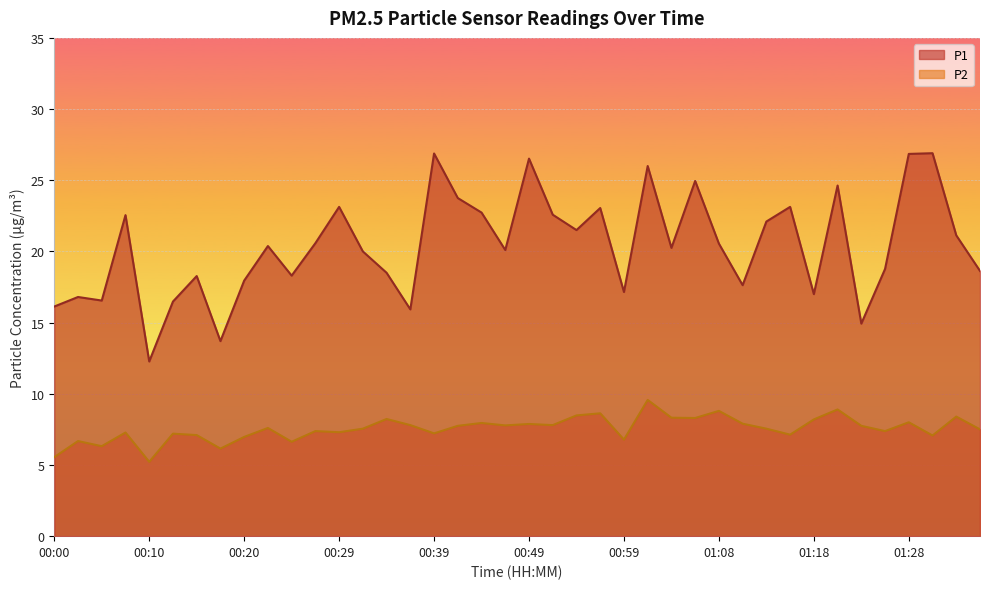

Reading left to right, transcribe all the data shown in this chart.

P1: 16.1	16.8	16.6	22.6	12.3	16.5	18.3	13.7	17.9	20.4	18.3	20.6	23.1	20.0	18.5	15.9	26.9	23.8	22.7	20.1	26.5	22.6	21.5	23.1	17.1	26.0	20.2	24.9	20.6	17.6	22.1	23.1	17.0	24.6	14.9	18.8	26.9	26.9	21.1	18.6
P2: 5.5	6.7	6.3	7.3	5.2	7.2	7.1	6.2	7.0	7.6	6.6	7.4	7.3	7.5	8.2	7.8	7.2	7.8	8.0	7.8	7.9	7.8	8.5	8.6	6.8	9.6	8.3	8.3	8.8	7.9	7.5	7.1	8.2	8.9	7.8	7.4	8.0	7.1	8.4	7.5